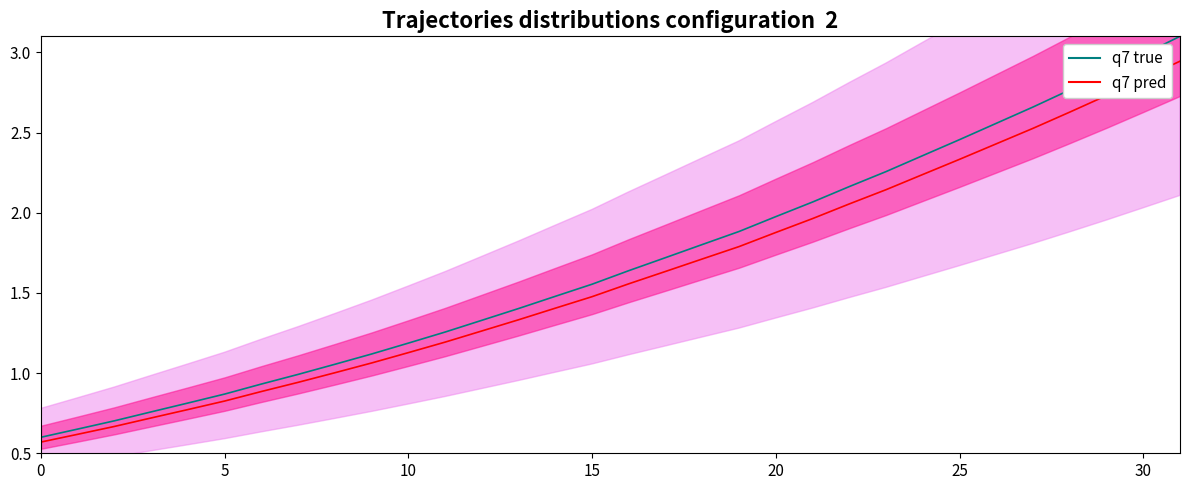

List the series in order of their overall mean, lowest first.

q7 pred, q7 true